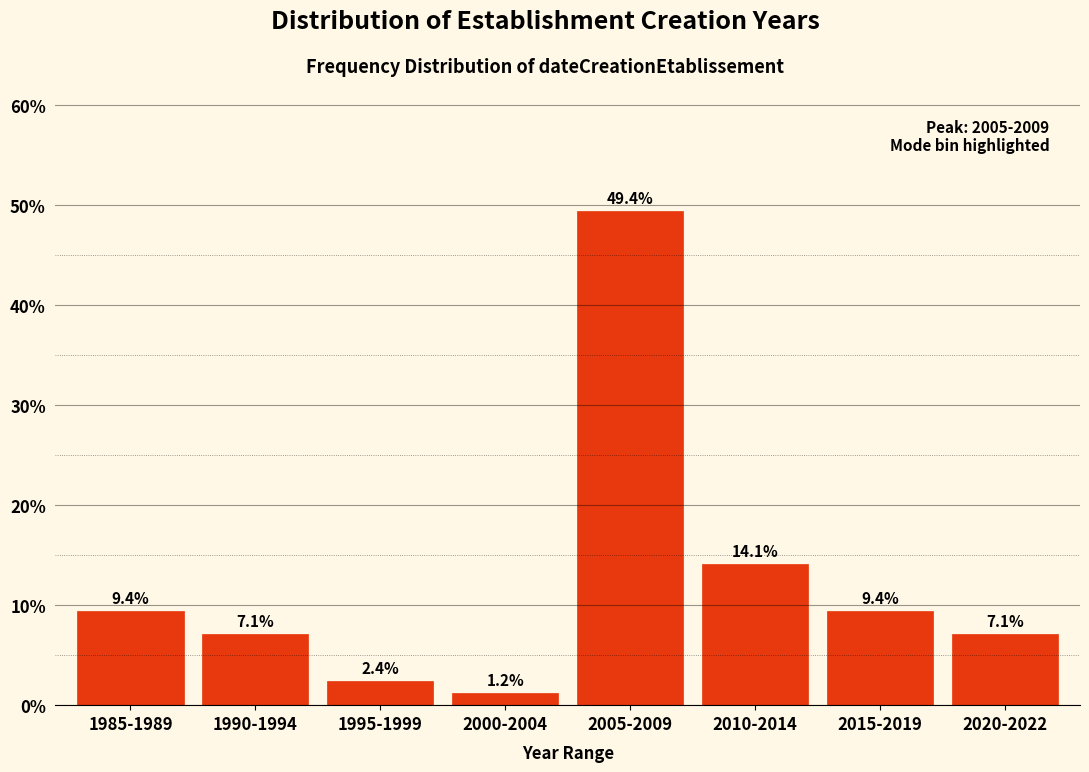

Reading left to right, list all the values displayed in this chart.

1985-1989=9.4	1990-1994=7.1	1995-1999=2.4	2000-2004=1.2	2005-2009=49.4	2010-2014=14.1	2015-2019=9.4	2020-2022=7.1